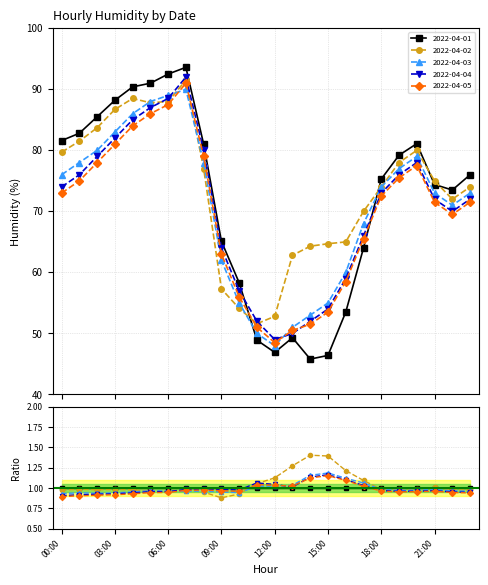

Which series has the largest range (max minus min)?

2022-04-01